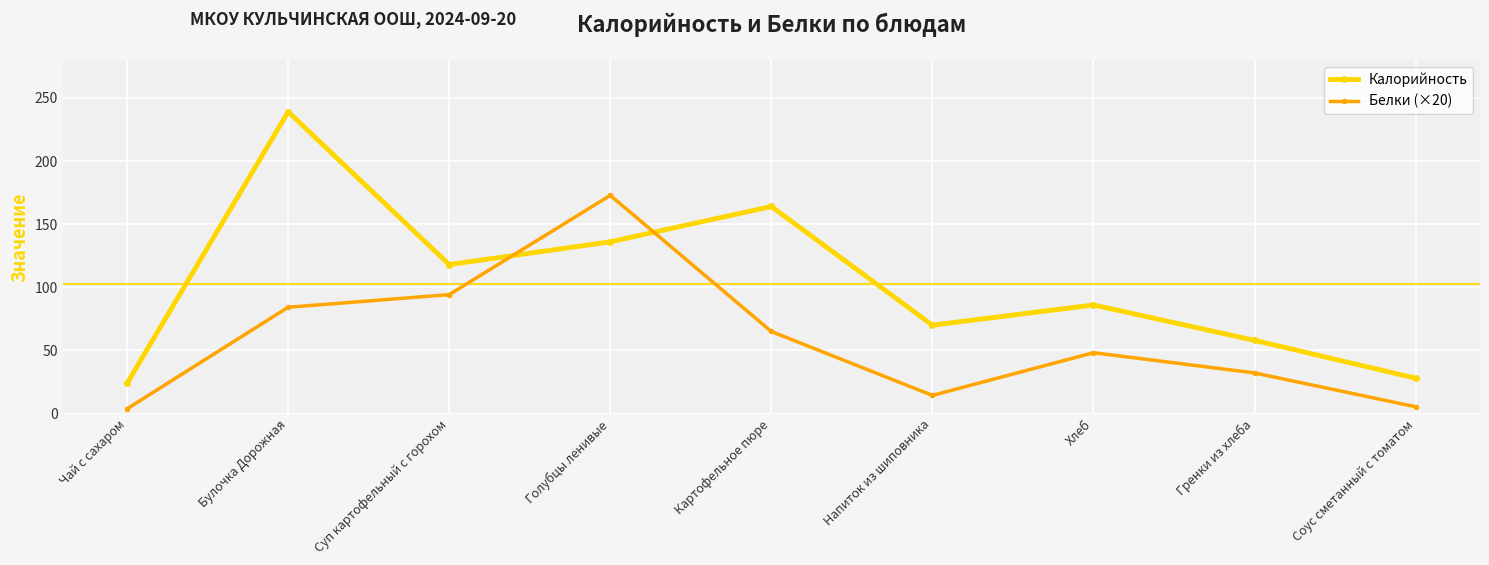

Is it true that Калорийность equals 21.2 at Гренки из хлеба?

False